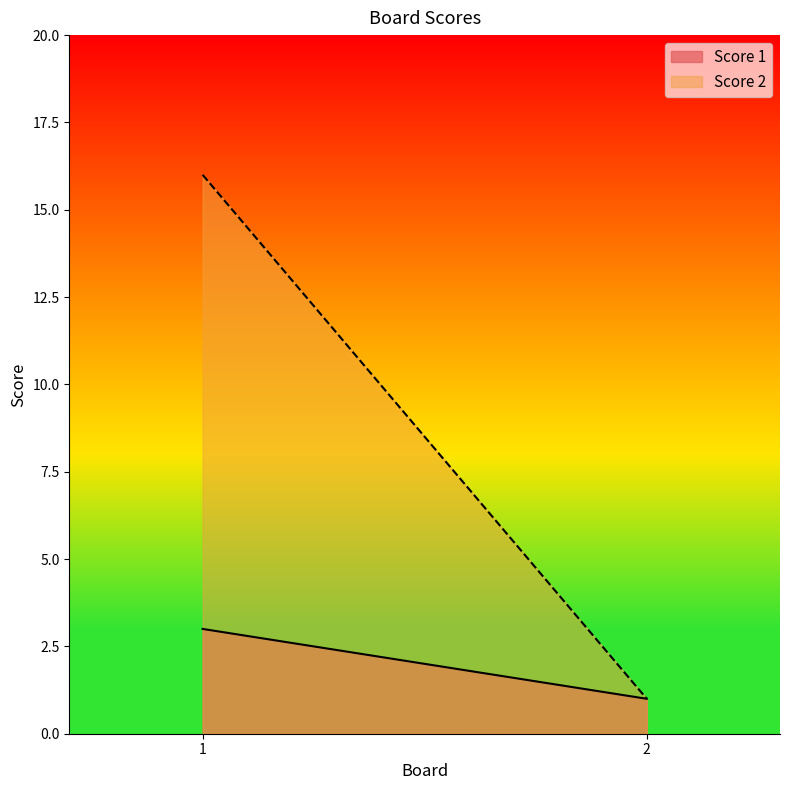

At which label does Score 1 reach its peak?

1